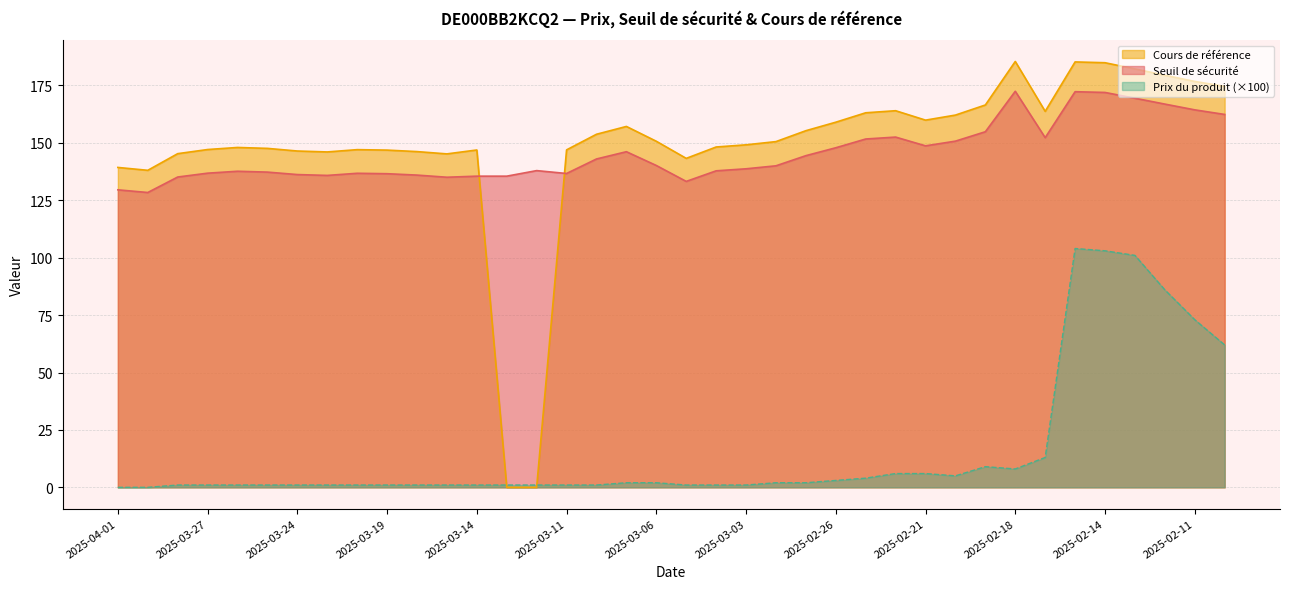

What is the spread (max minus min) of values at 2025-03-26?

147.0